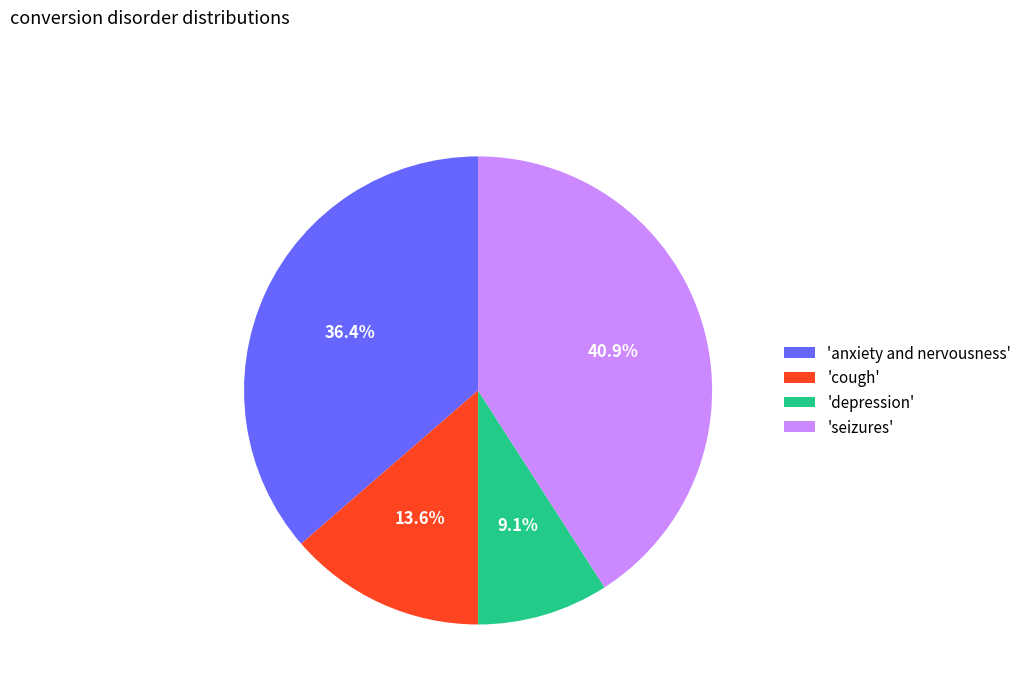

Combined, what portion of the pie is 'seizures' and 'cough'?

54.5%